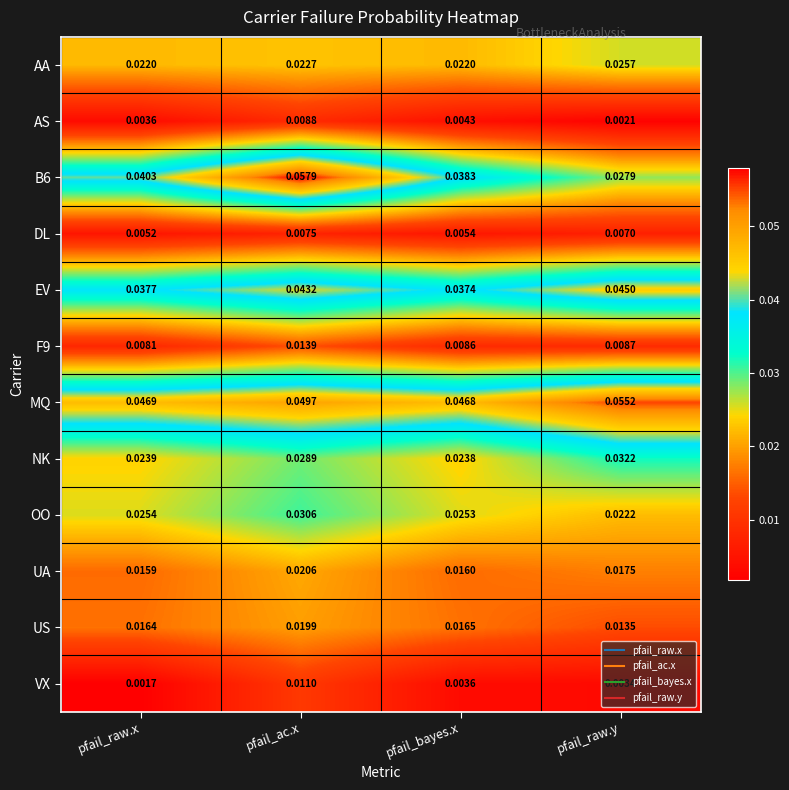

Which label corresponds to the smallest value in the chart?

pfail_raw.x